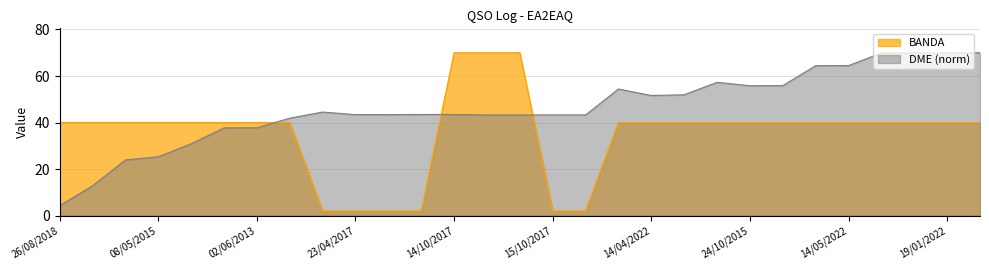

The value of BANDA at 14/05/2022 is 56.1. True or false?

False